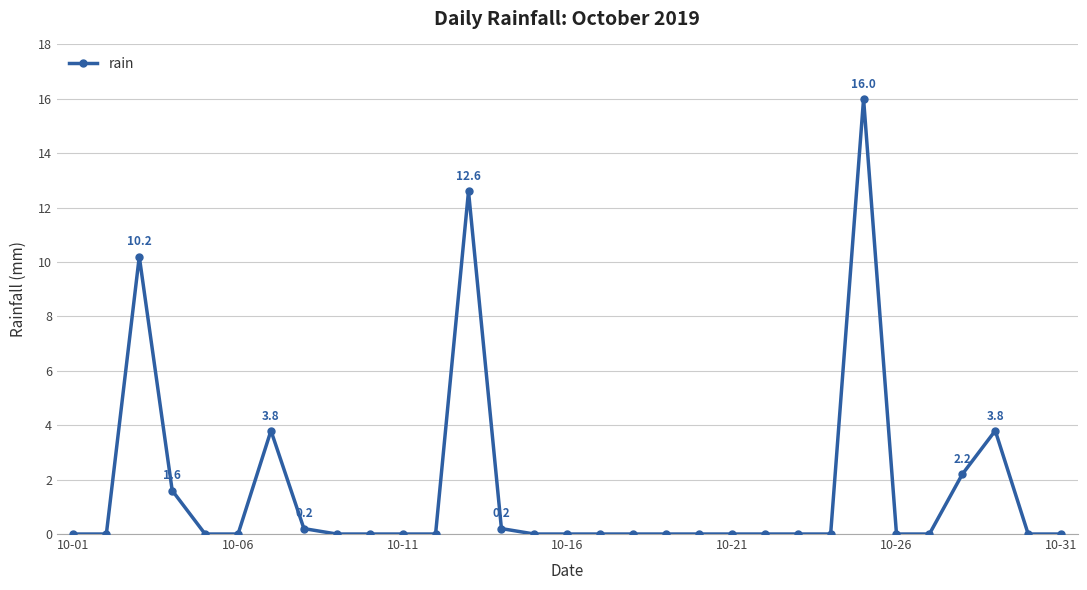

What is the maximum value shown in the chart?

16.0